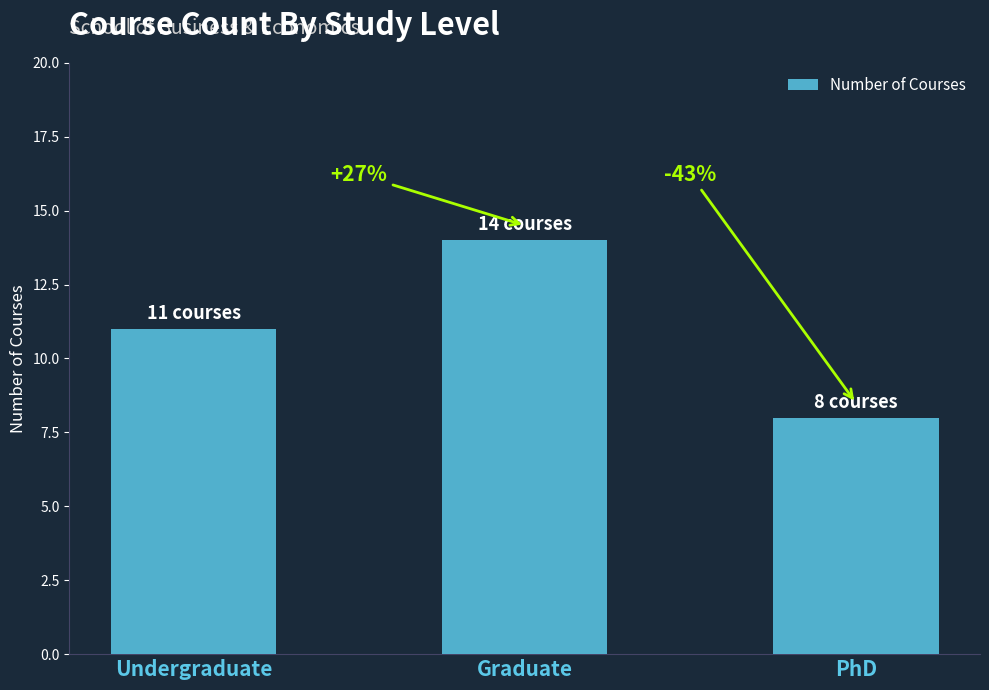

Does the chart contain any negative values?

No